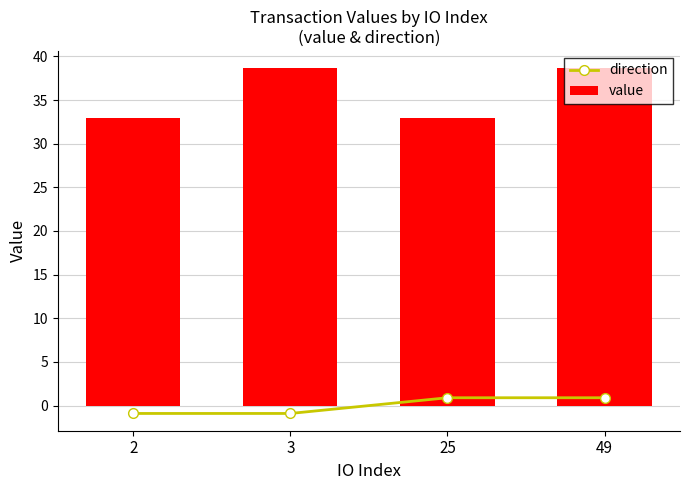

Rank the series by their maximum value, from lowest to highest.

direction, value